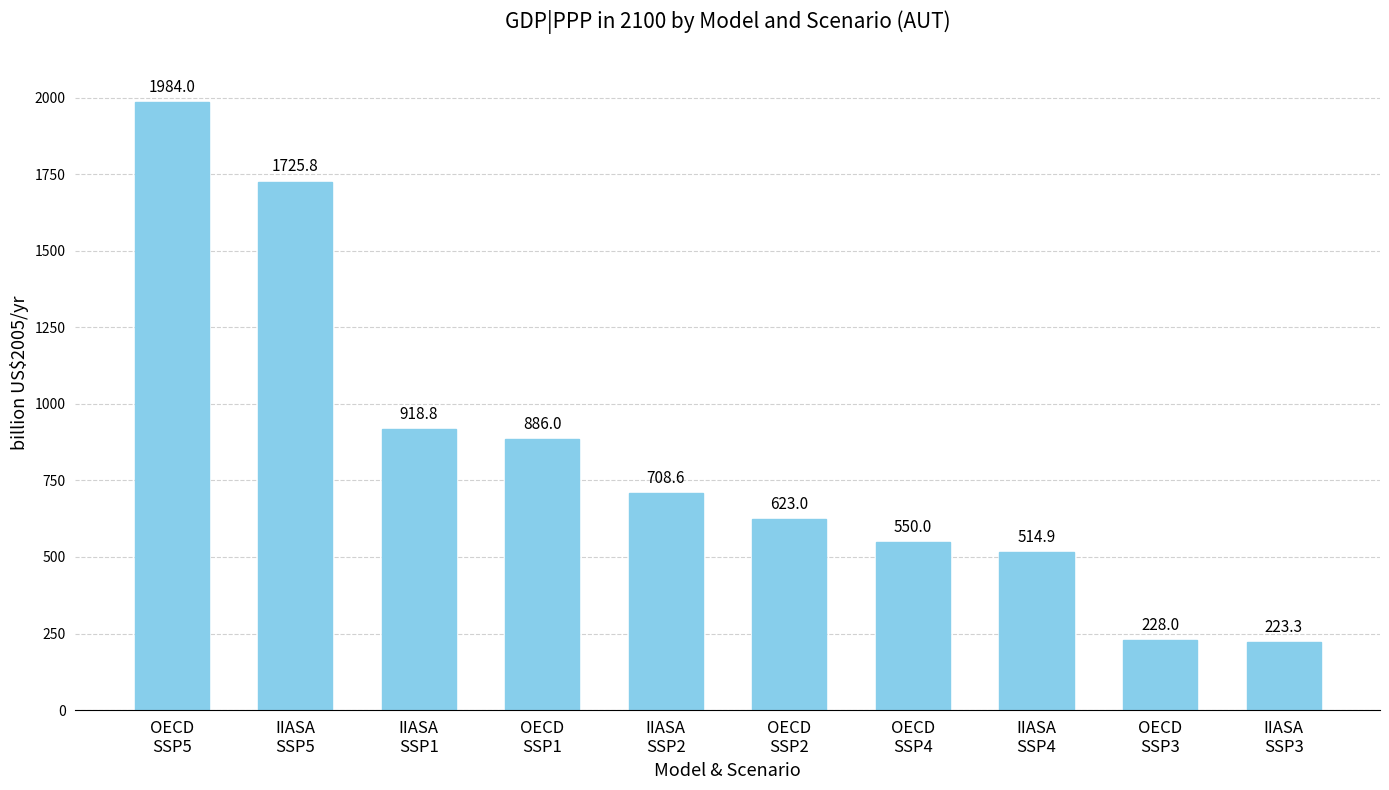

Reading left to right, extract all data points from this chart.

1984.0	1725.8	918.8	886.0	708.6	623.0	550.0	514.9	228.0	223.3